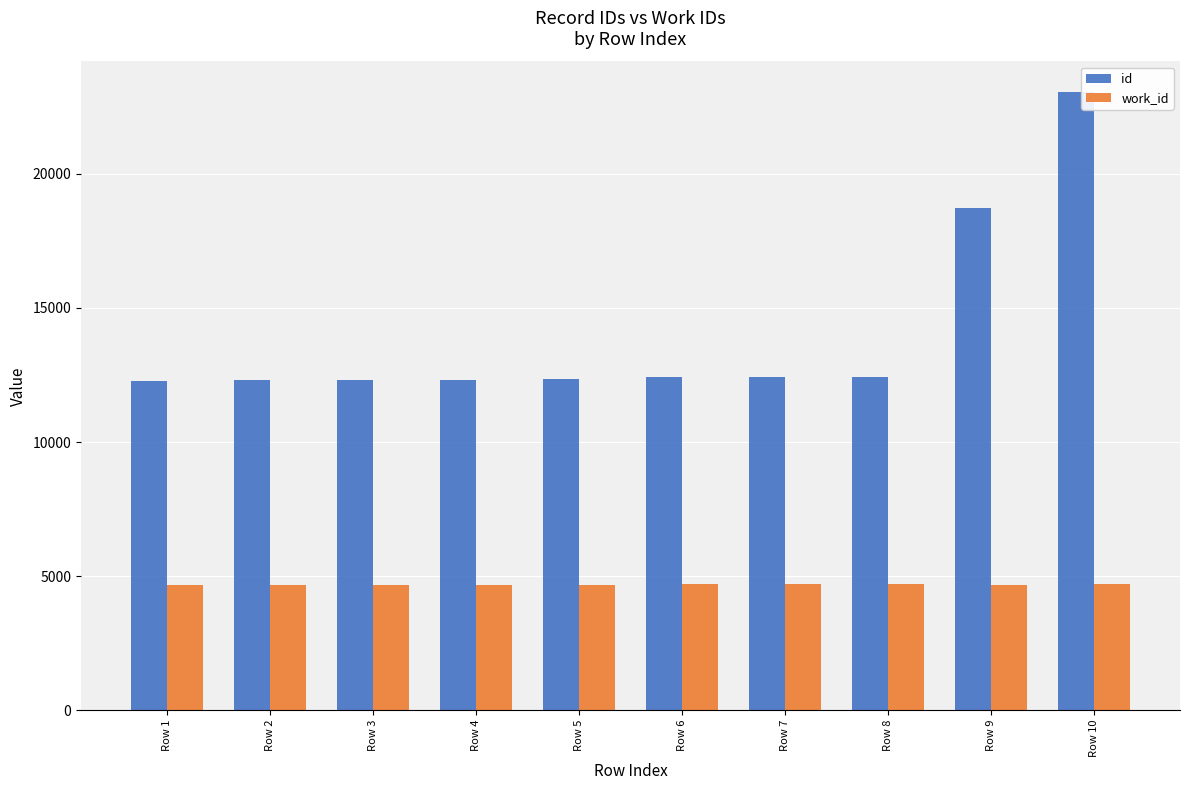

How many values in the id series are below 12406?

5